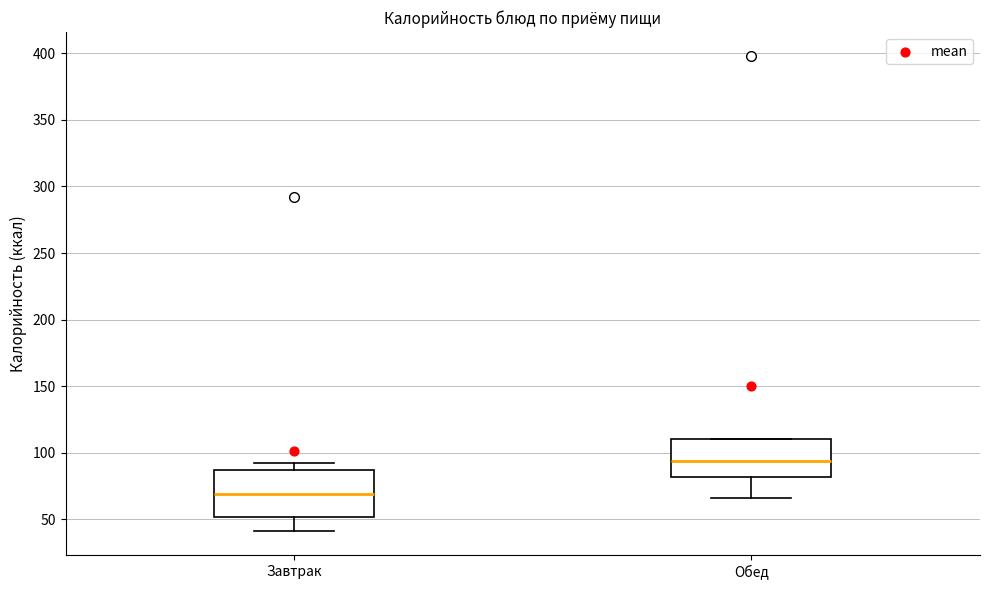

Where does the median line of the box for Обед sit on the y-axis? The values are not printed on the chart, so give them approximately, as read against the axis.

95